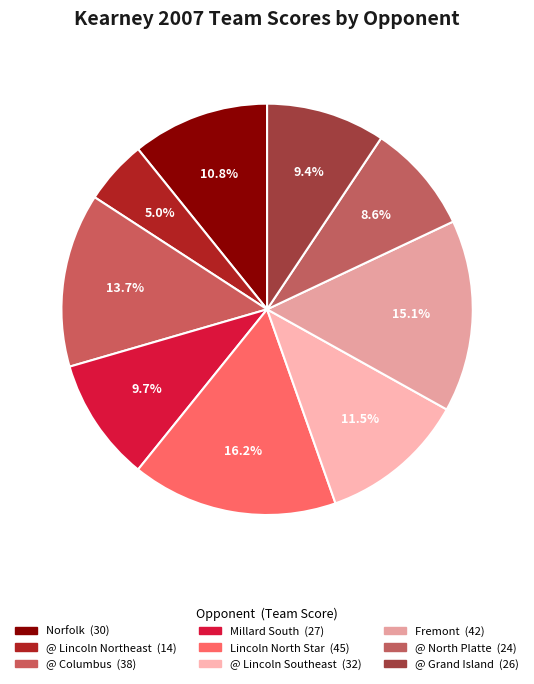

To the nearest percent, what portion does @ North Platte represent?

9%